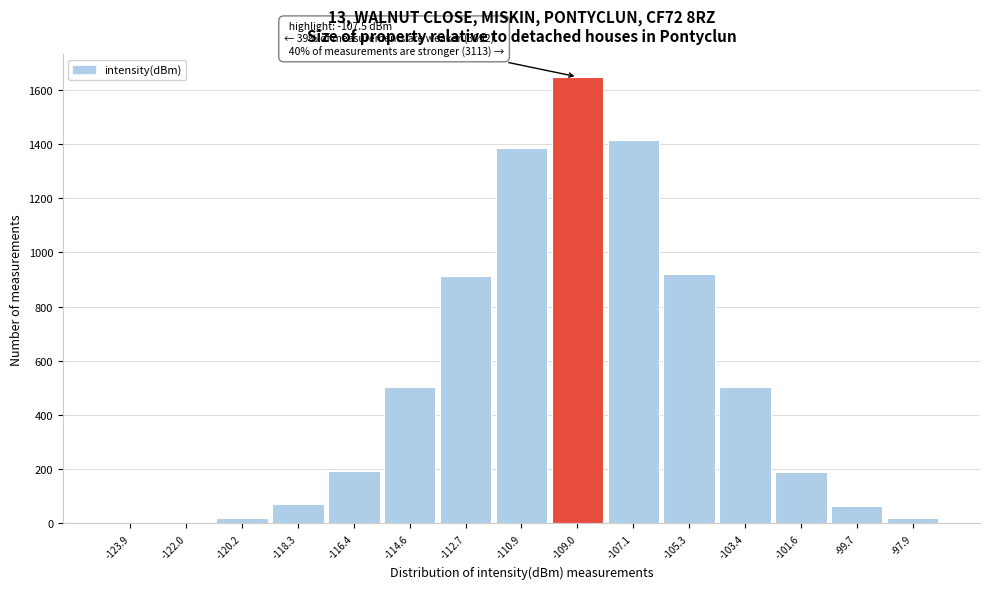

What is the greatest value displayed?

1648